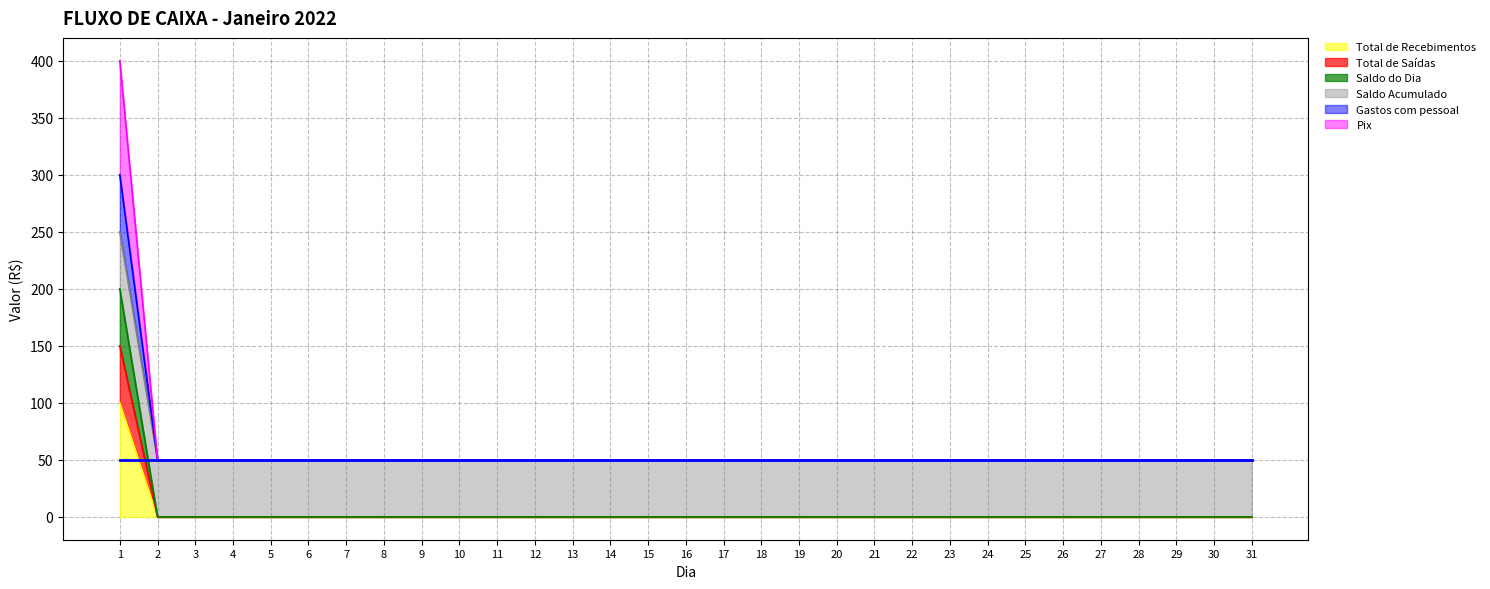

At which category is the sum across all series the highest?

1